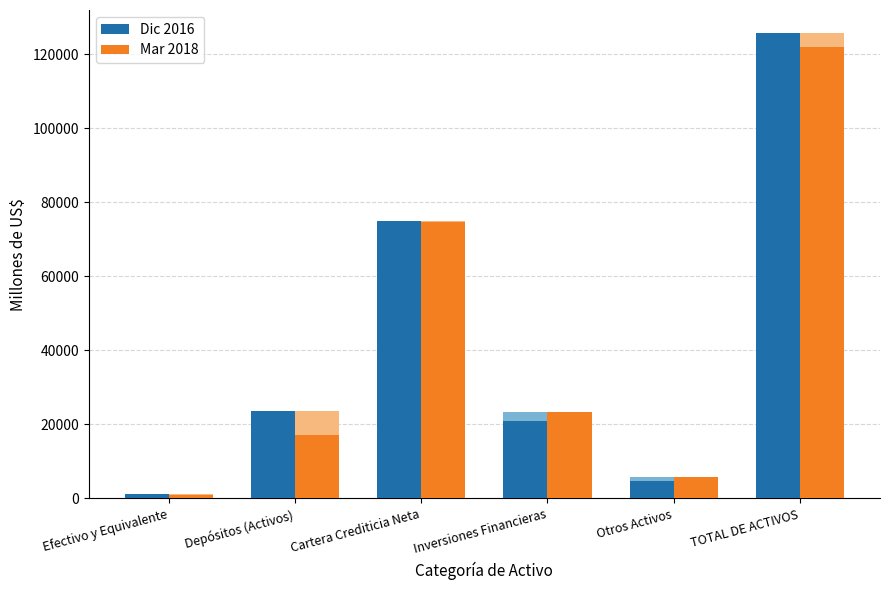

What is the sum of the Dic 2016 values at Efectivo y Equivalente and Otros Activos?

6115.2